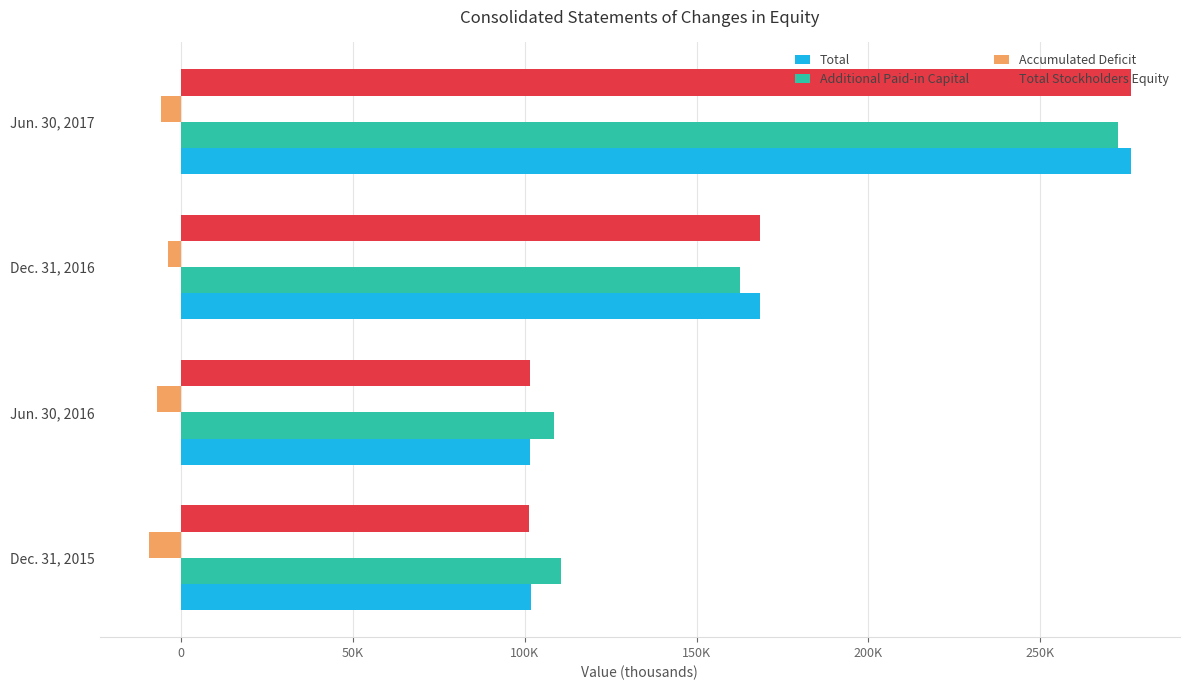

What are all the series names shown in the legend?

Total, Additional Paid-in Capital, Accumulated Deficit, Total Stockholders Equity